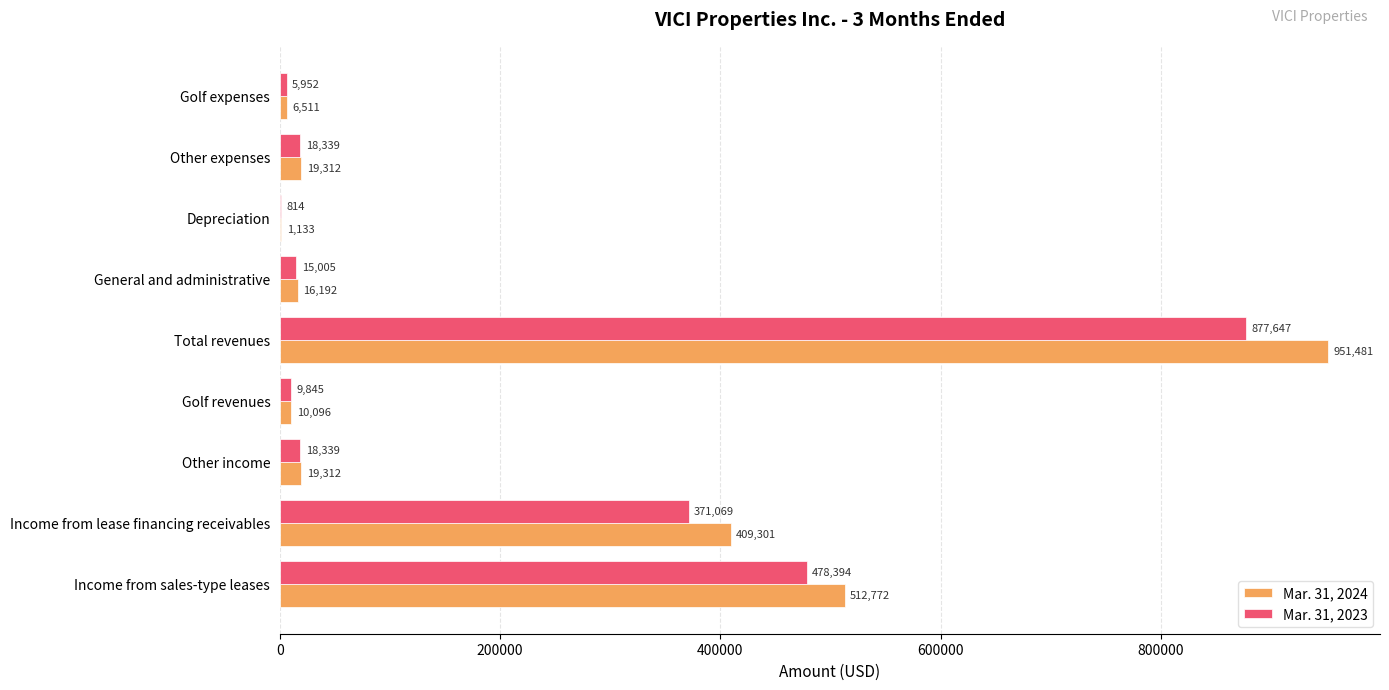

Read the Mar. 31, 2024 value at Golf expenses, to the nearest 50.

6500